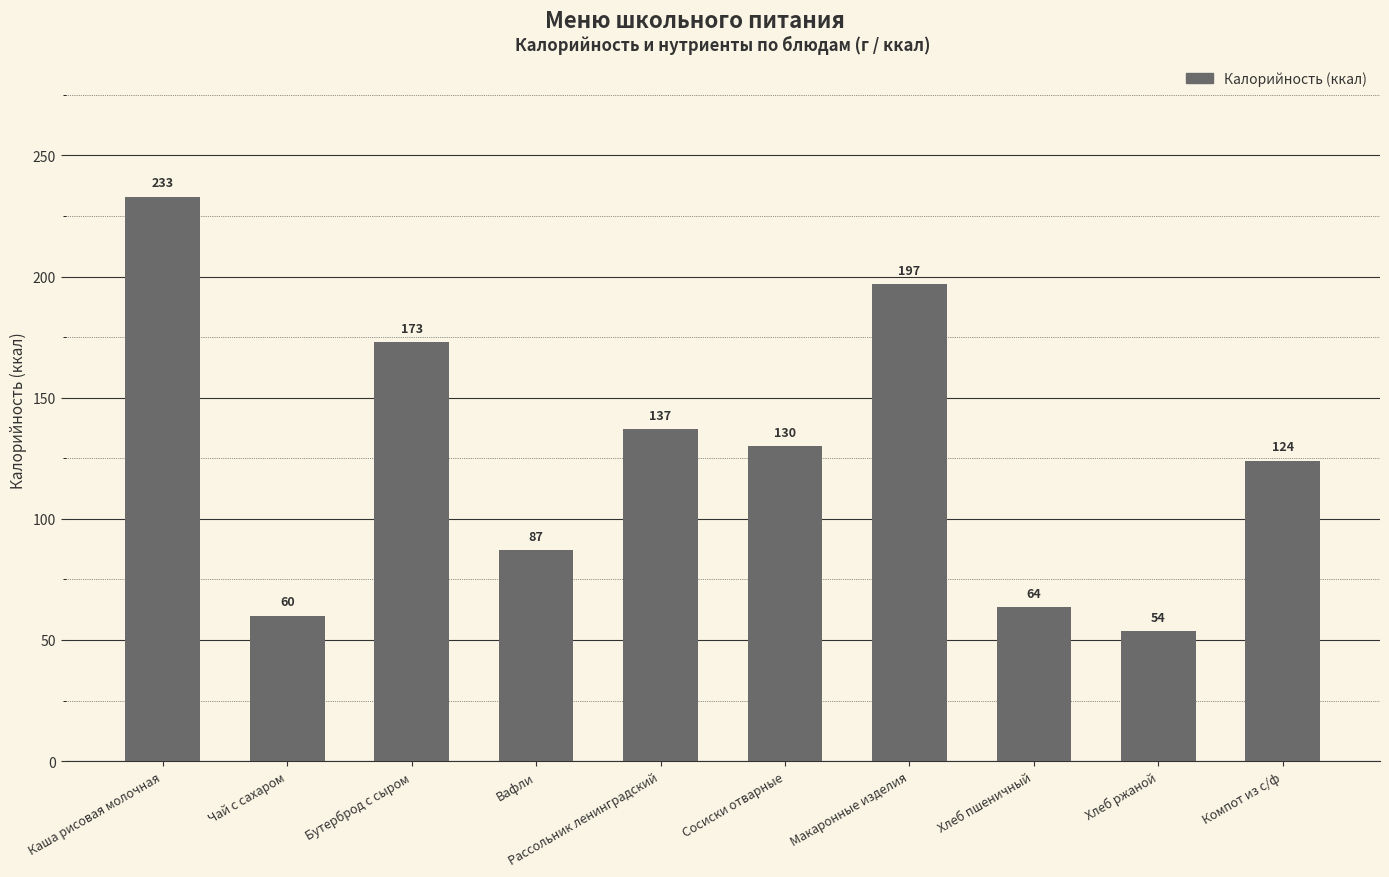

The chart shows a value of 39.1 at Хлеб пшеничный. True or false?

False